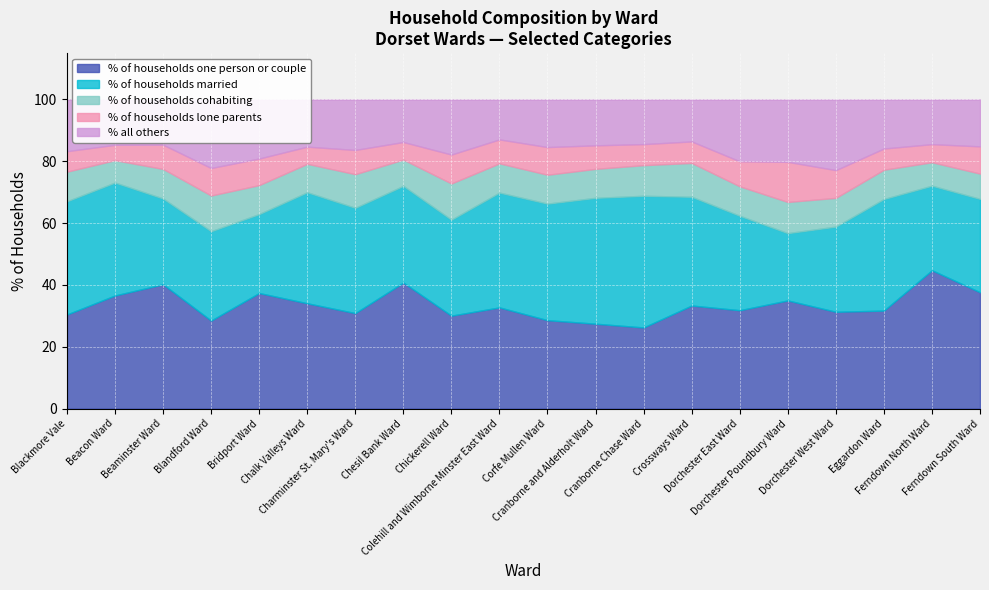

True or false: % of households one person or couple and % of households cohabiting cross at least once.

False